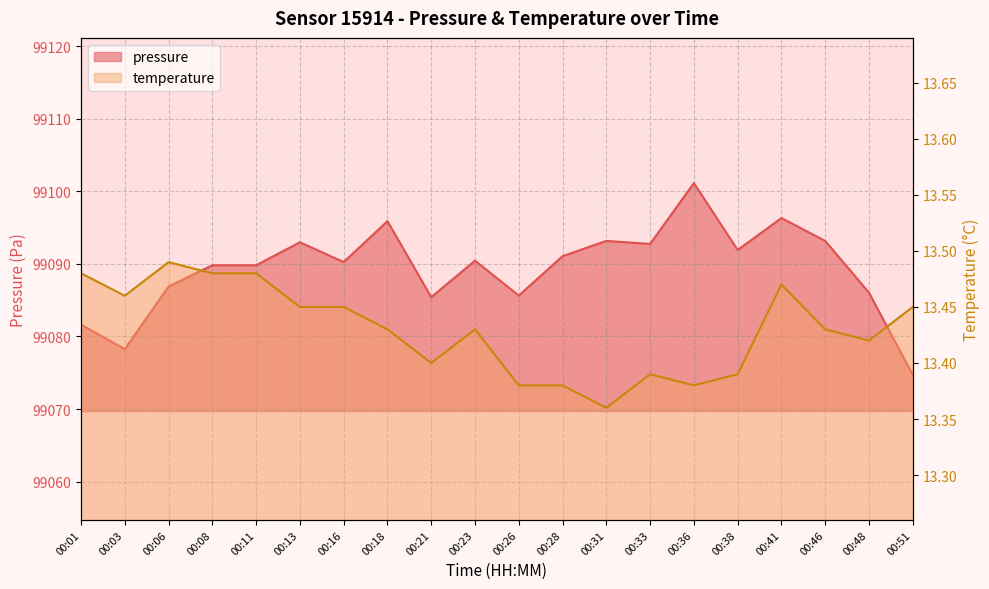

How many lines are shown in the chart?

2